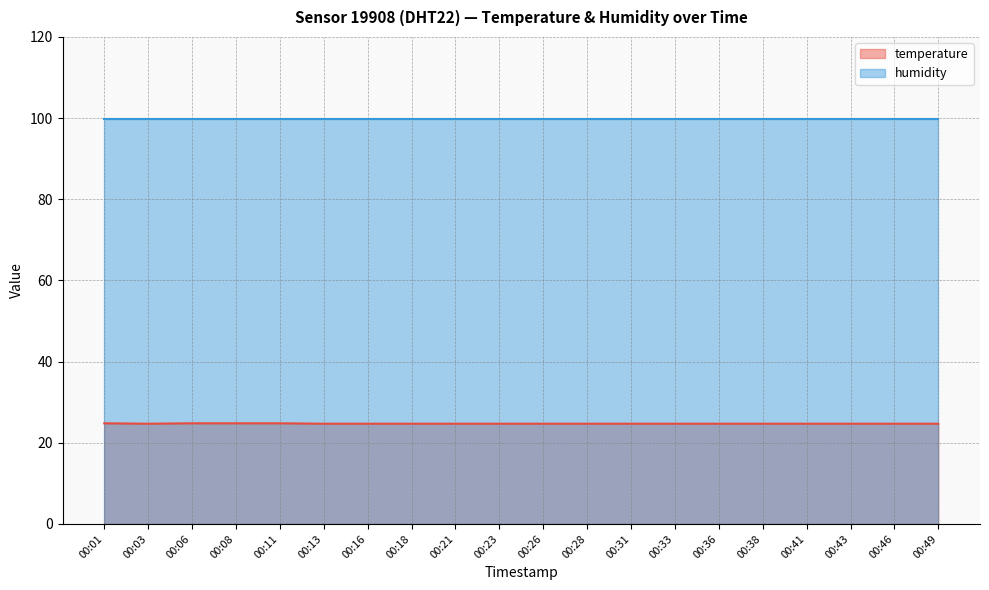

Which series has the largest range (max minus min)?

temperature line